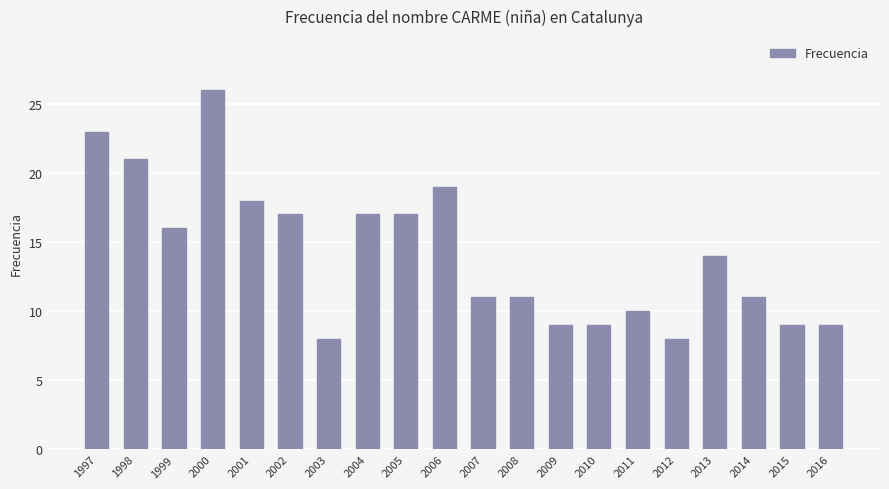

Reading left to right, what are all the values shown in this chart?

1997=23	1998=21	1999=16	2000=26	2001=18	2002=17	2003=8	2004=17	2005=17	2006=19	2007=11	2008=11	2009=9	2010=9	2011=10	2012=8	2013=14	2014=11	2015=9	2016=9